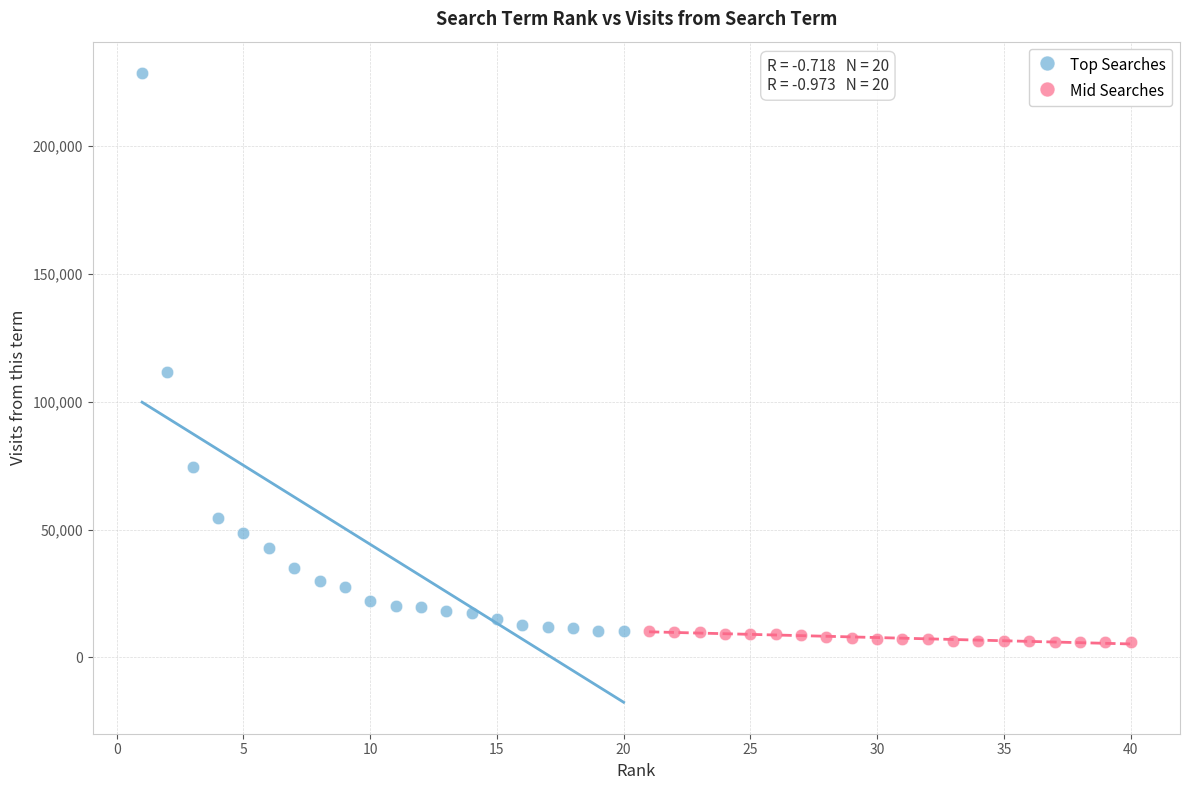

Which series reaches the maximum Y coordinate?

Top Searches